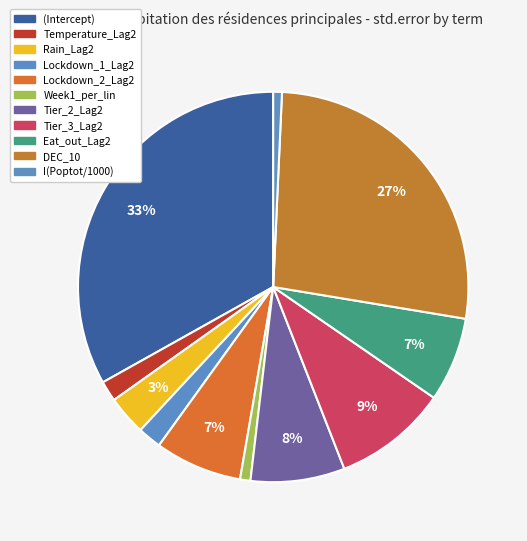

To the nearest percent, what portion does I(Poptot/1000) represent?

1%